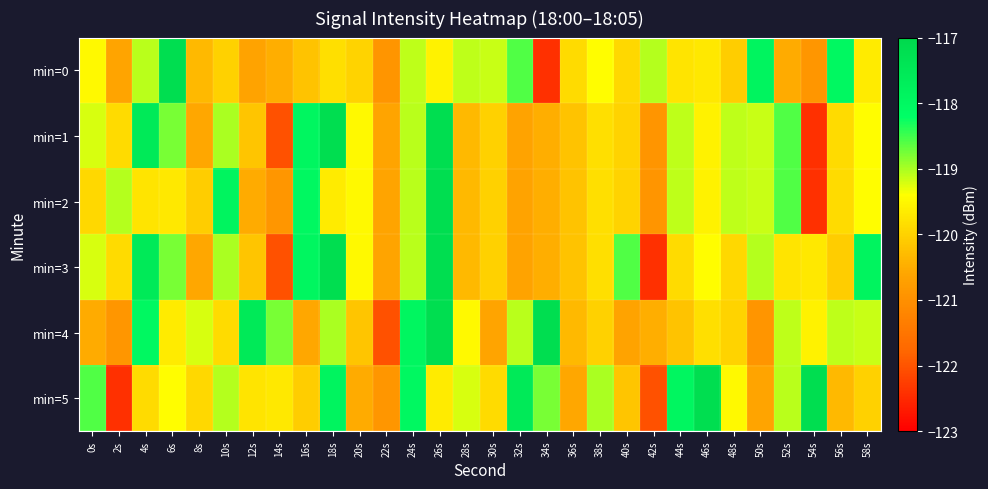

Rank the series by their maximum value, from highest to lowest.

min=0, min=1, min=2, min=3, min=4, min=5